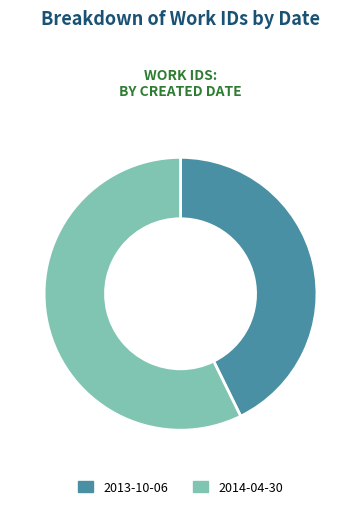

What percentage is the 2013-10-06 slice, to the nearest percent?

43%